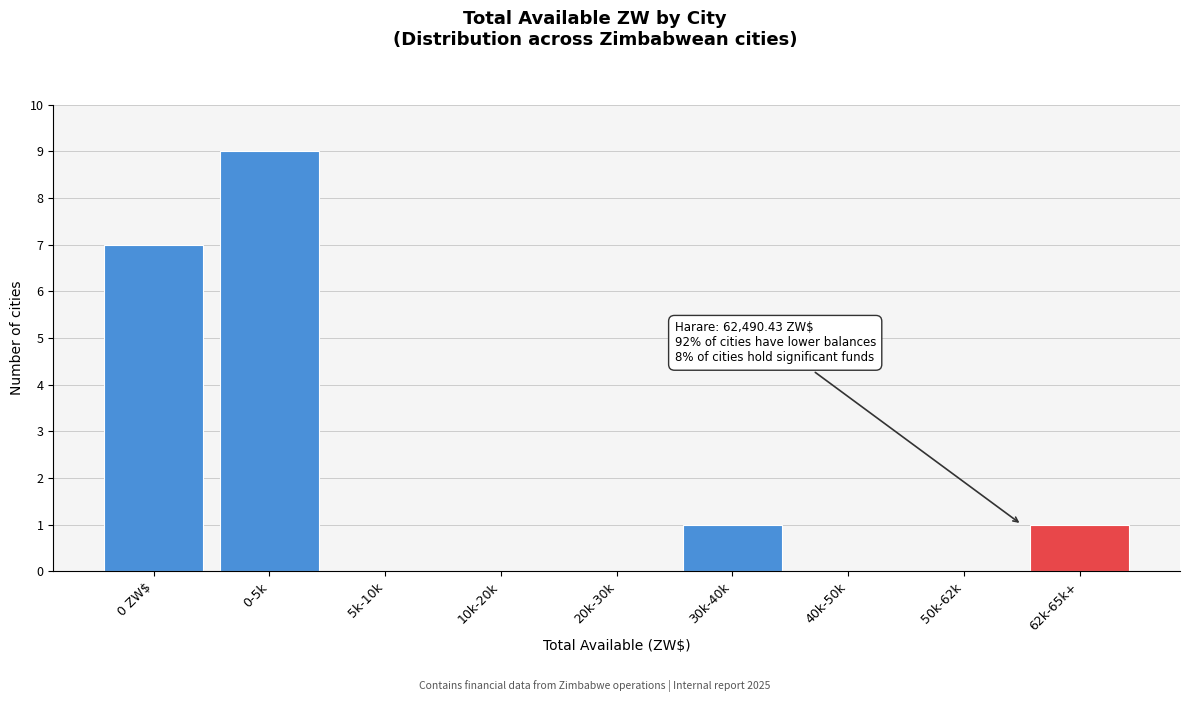

Reading left to right, extract all data points from this chart.

0 ZW$=7	0-5k=9	5k-10k=0	10k-20k=0	20k-30k=0	30k-40k=1	40k-50k=0	50k-62k=0	62k-65k+=1